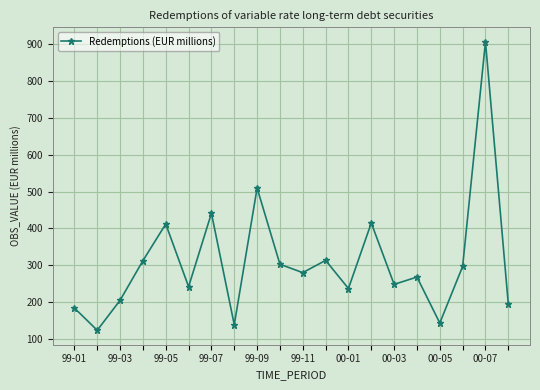

What is the difference between the maximum and second lowest values?

766.3